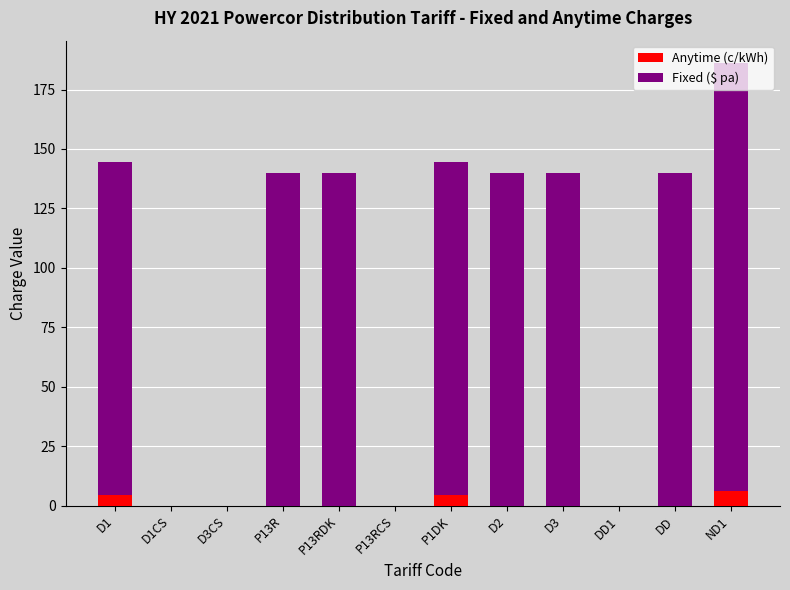

What is the sum of all Anytime (c/kWh) values?

15.3